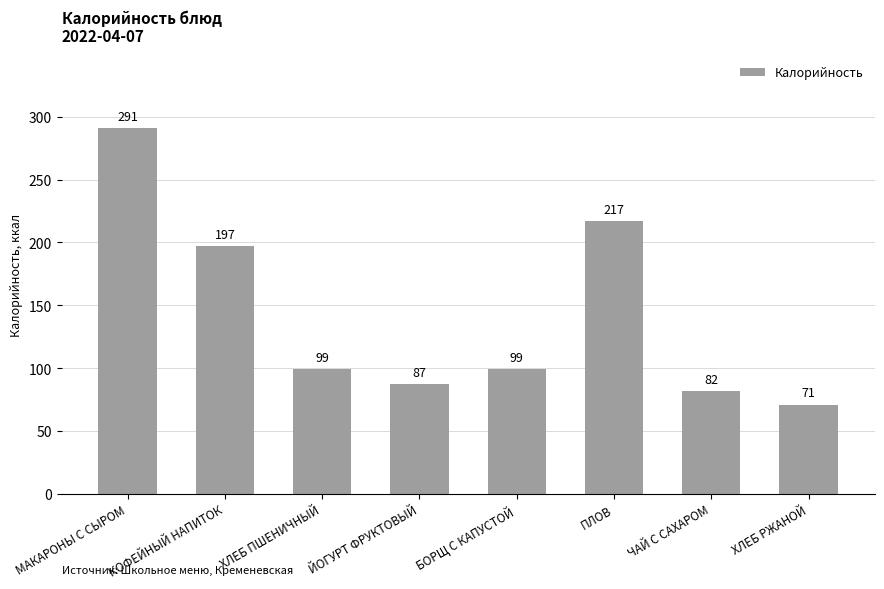

What is the change in value from КОФЕЙНЫЙ НАПИТОК to ЧАЙ С САХАРОМ?

-115